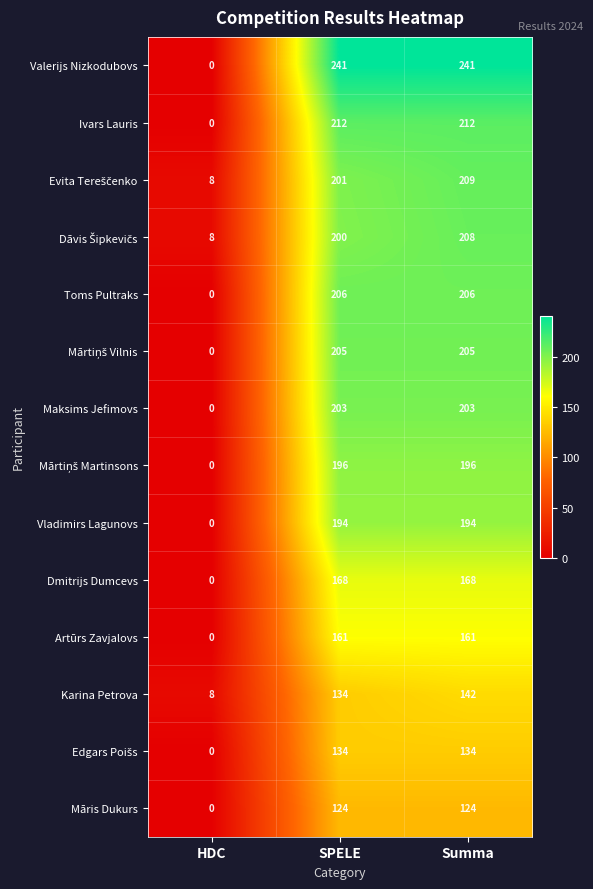

What is the average value of the Vladimirs Lagunovs series?

129